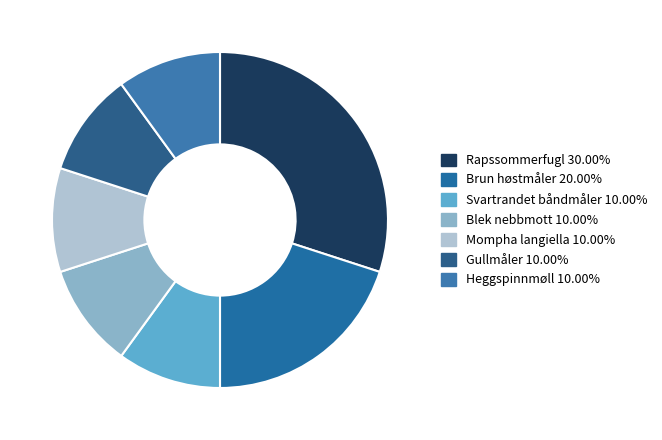

Is it true that Rapssommerfugl is 30% of the pie?

True